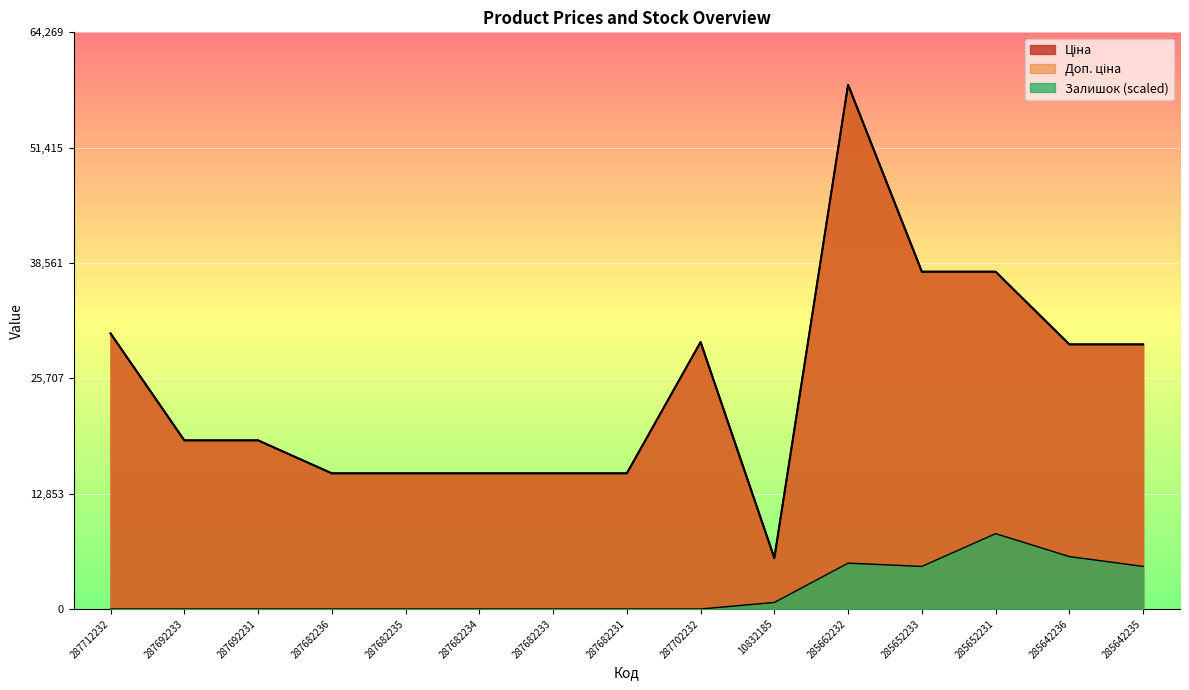

What is the lowest value of the Доп. ціна series?

5673.8